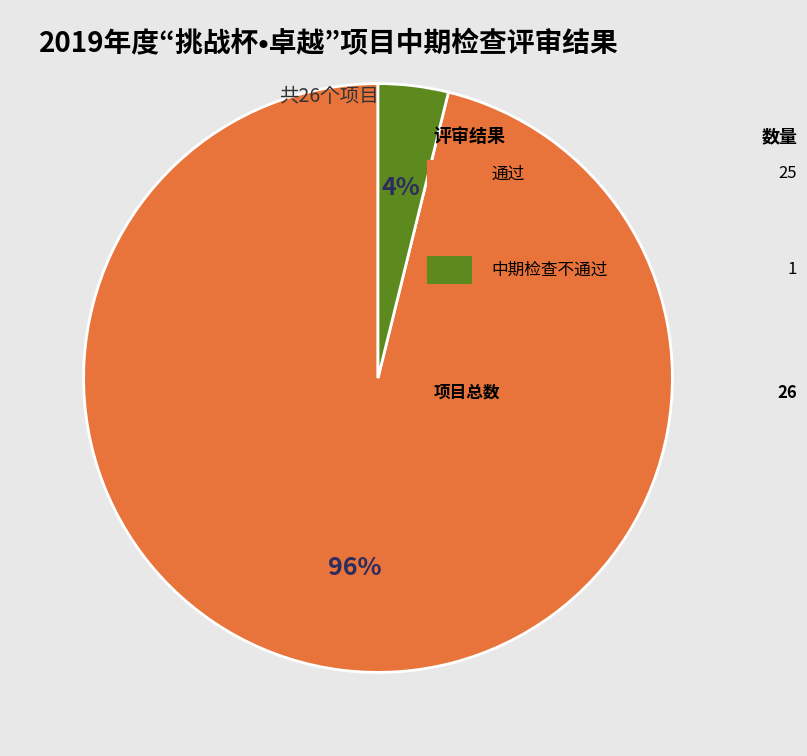

Is there any slice that represents more than half of the pie?

Yes